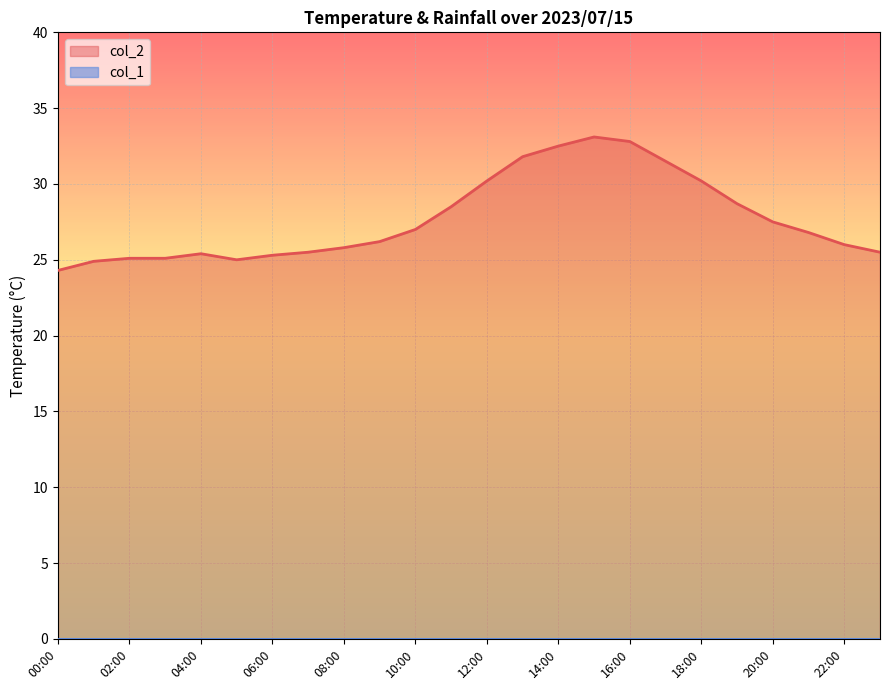

How many lines are shown in the chart?

2